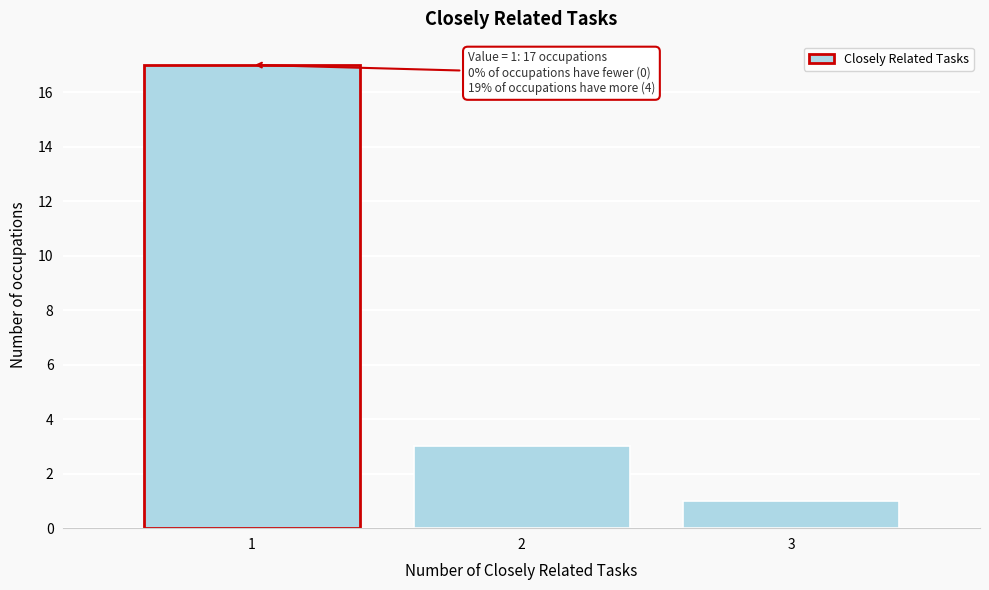

Over which range of the x-axis is the bar tallest?

0.5 to 1.5